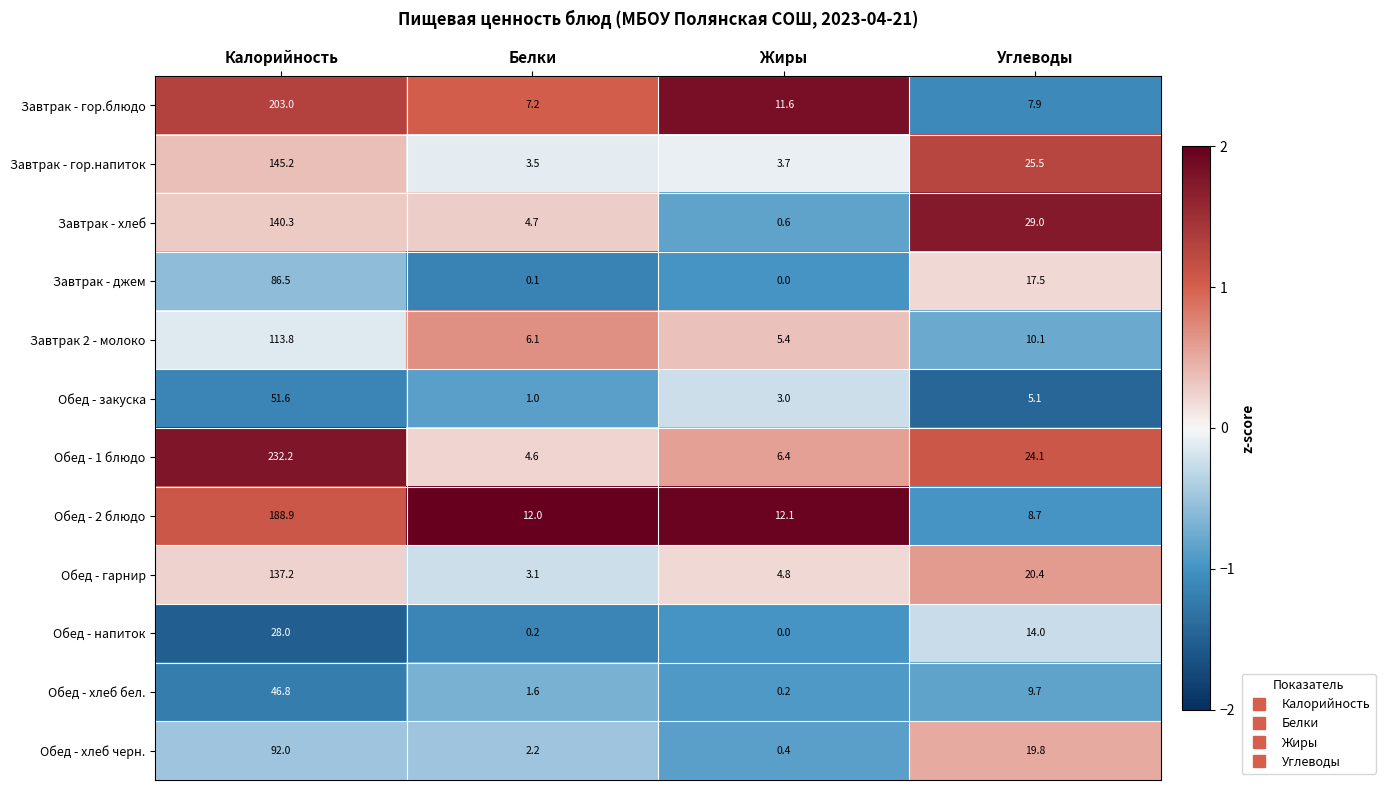

The value of Завтрак - гор.напиток at Жиры is 3.7. True or false?

True